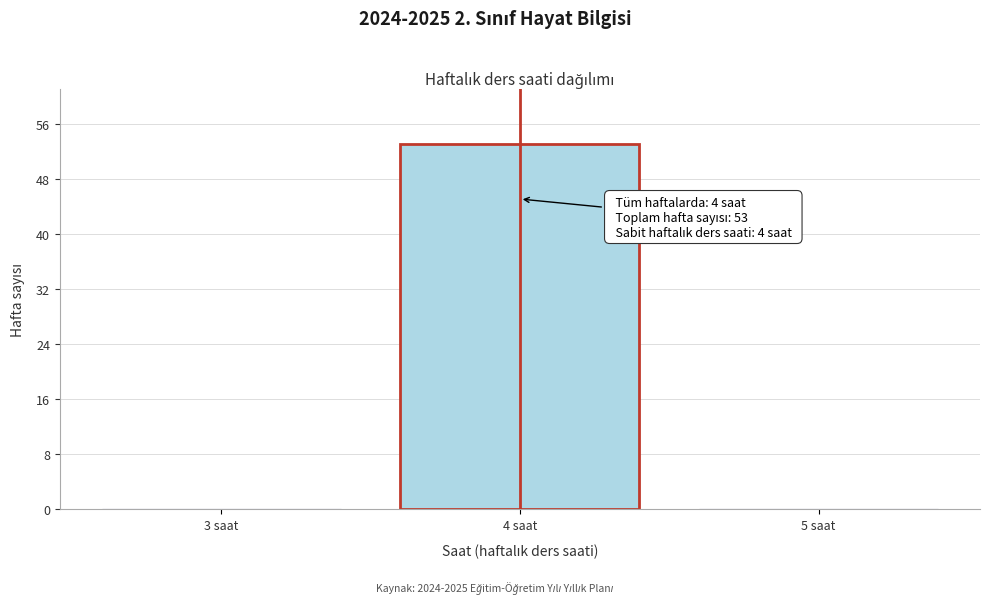

Which range on the x-axis has the tallest bar?

3.5 to 4.5